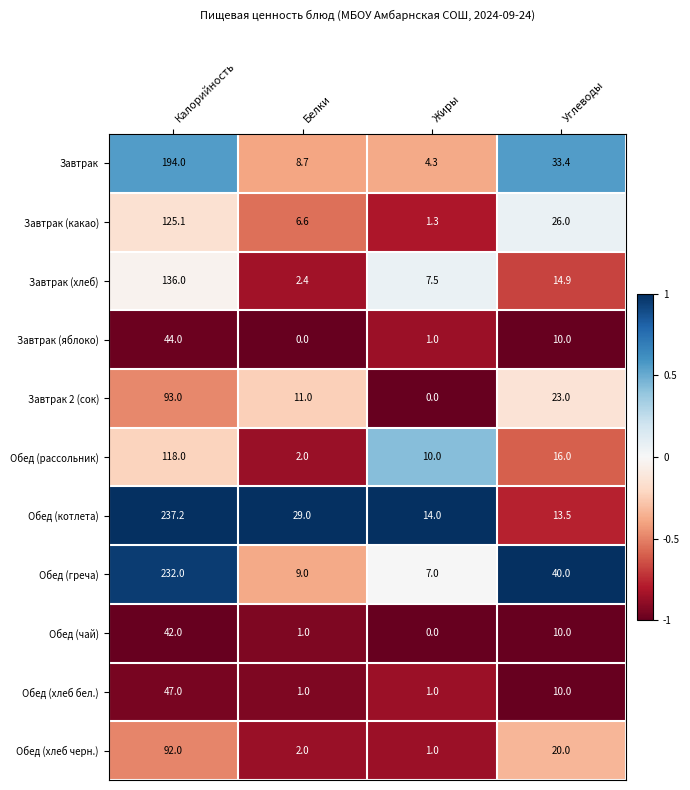

What is the difference between the Обед (рассольник) values at Жиры and Белки?

8.0